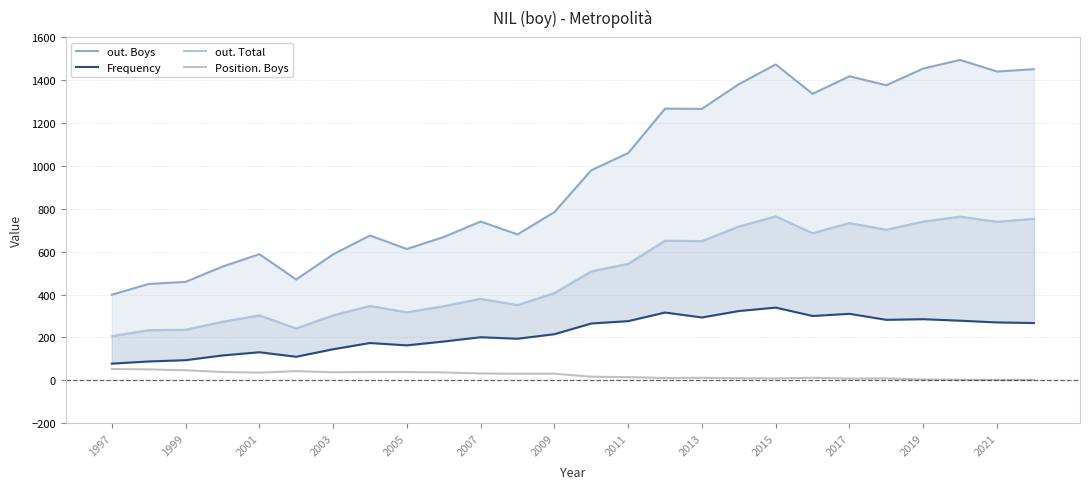

How many interior local peaks does the Frequency series have?

7